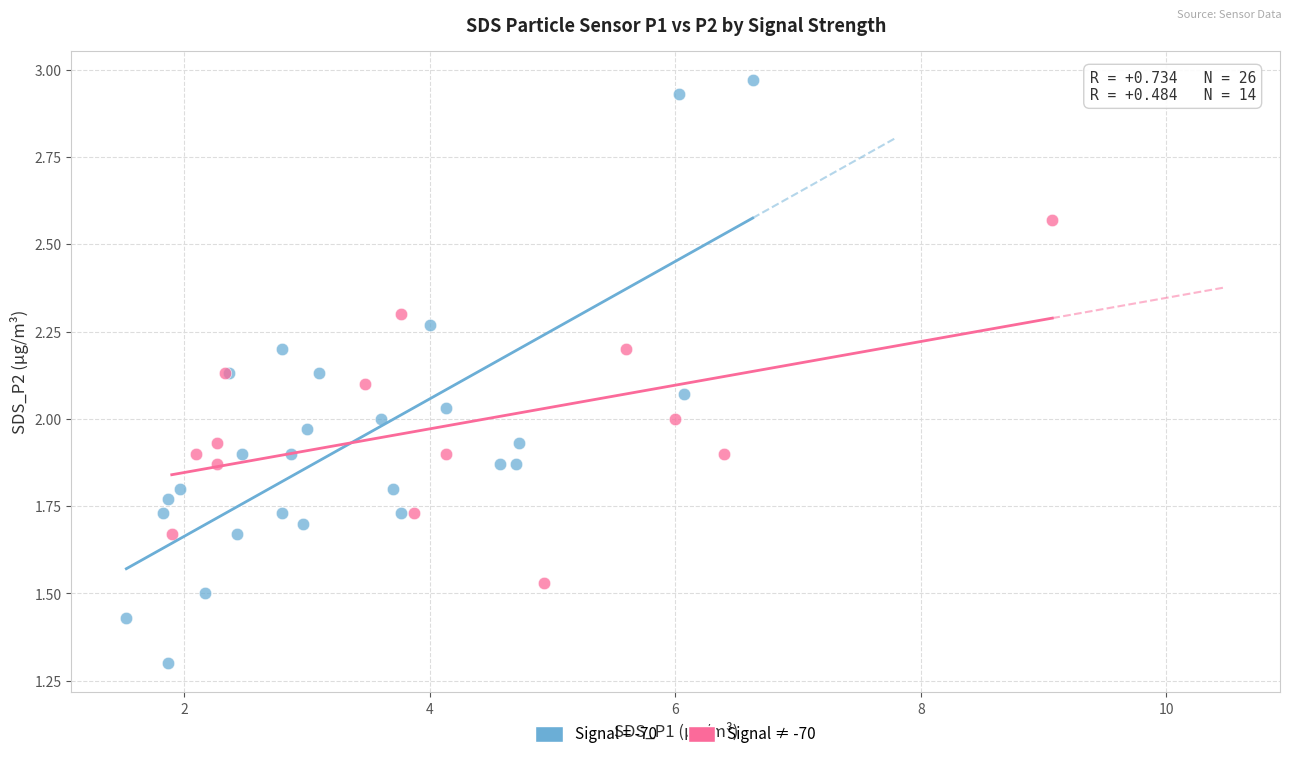

Which series contains the highest Y value?

Signal = -70